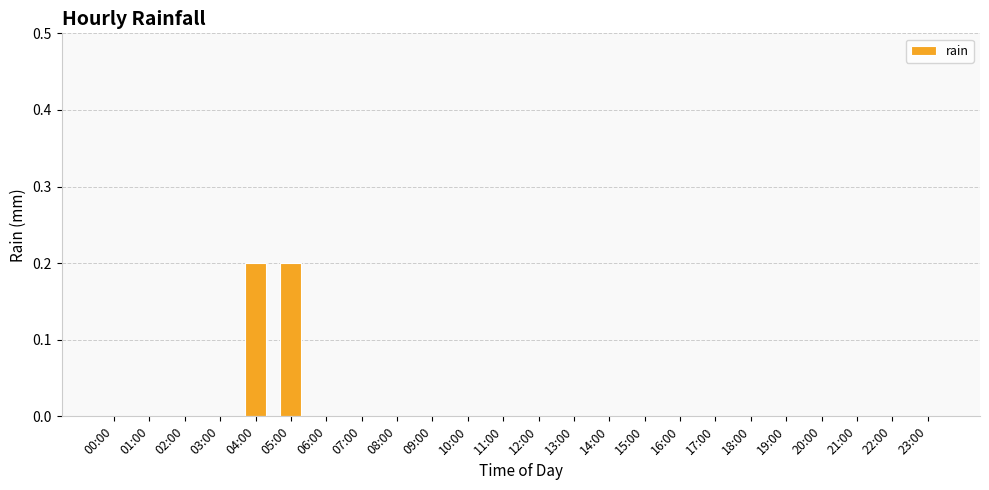

Between 05:00 and 16:00, which is larger?

05:00